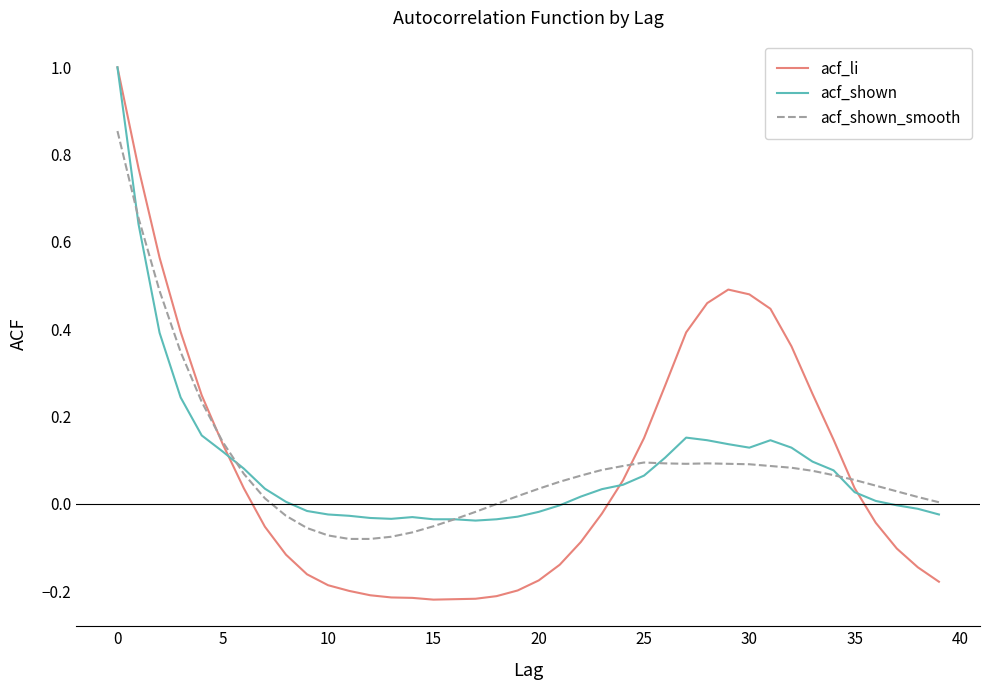

Which series has the largest range (max minus min)?

acf_li